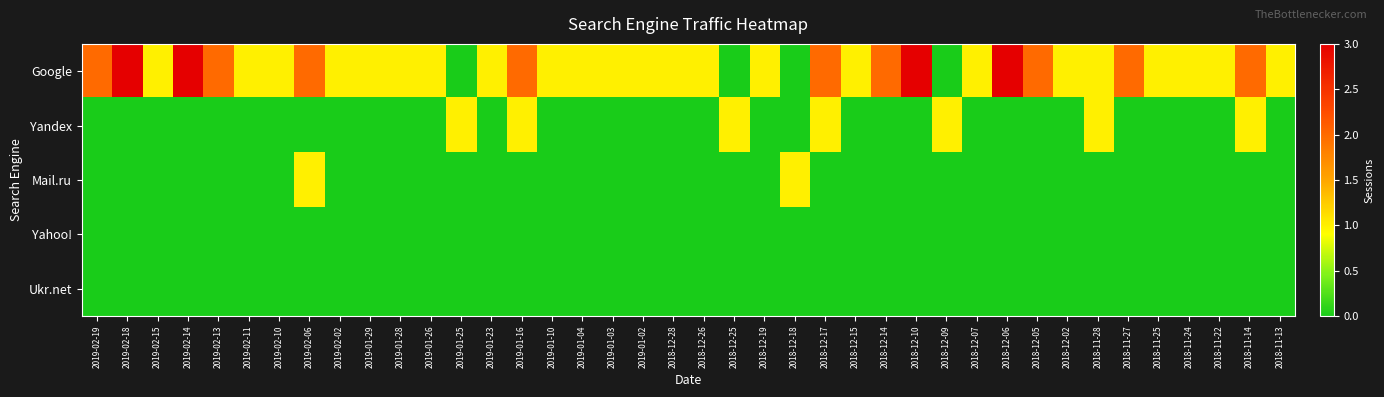

Rank the series by their maximum value, from highest to lowest.

Google, Yandex, Mail.ru, Yahoo!, Ukr.net